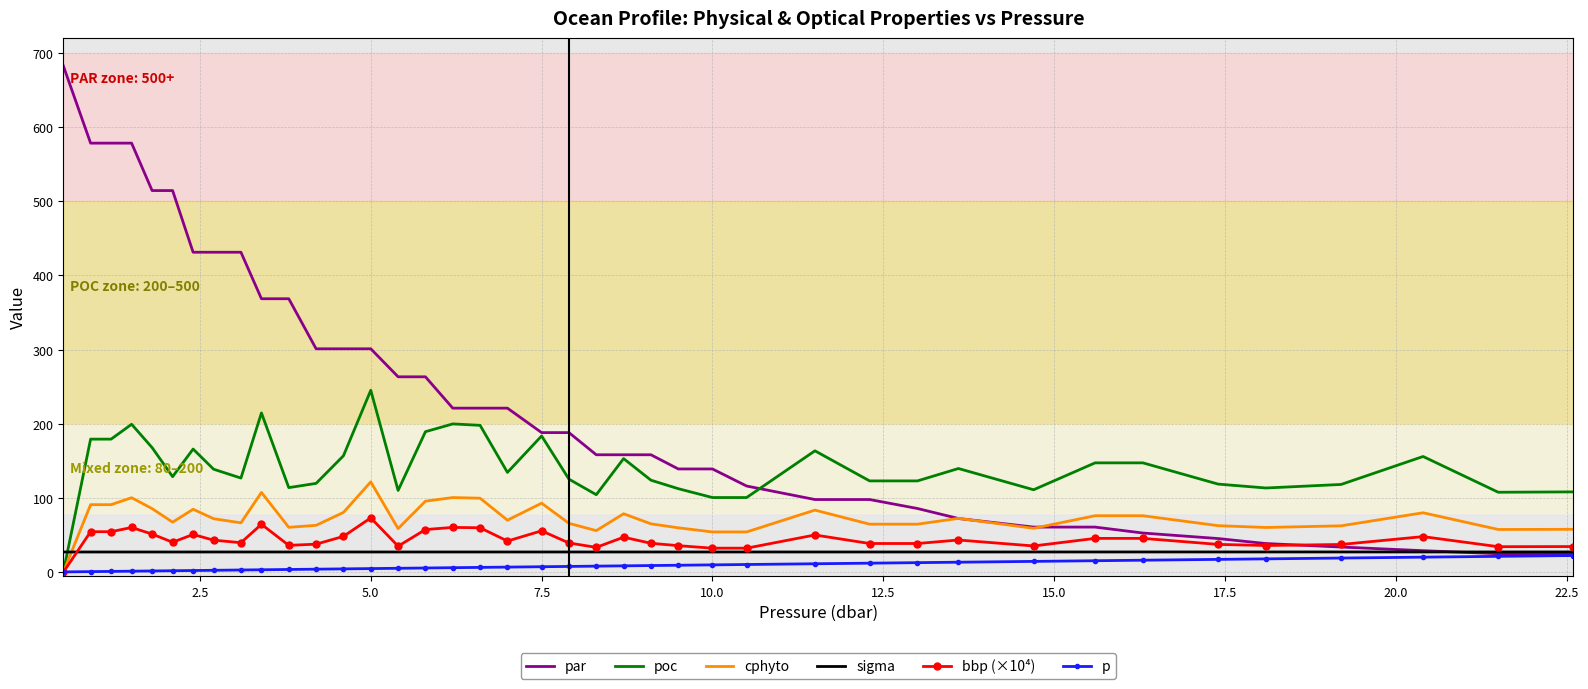

What is the average value of the p series?

8.9